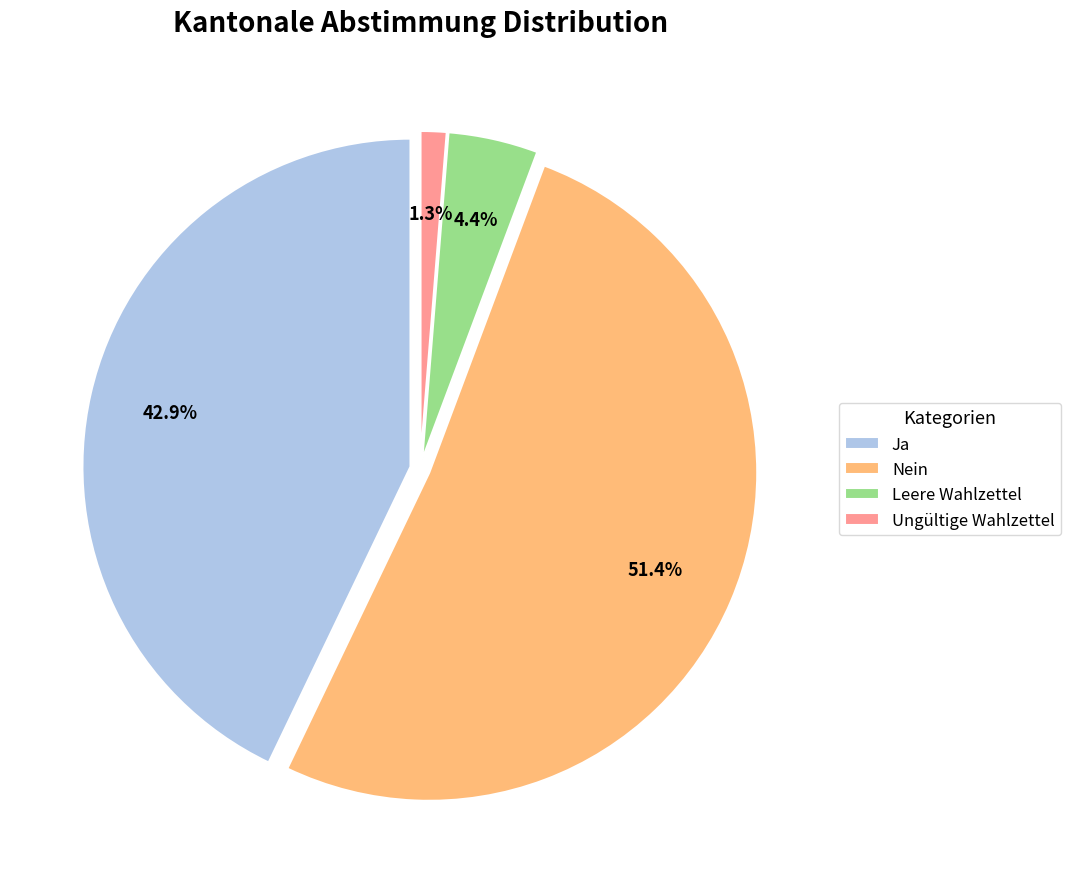

What is the majority slice?

Nein